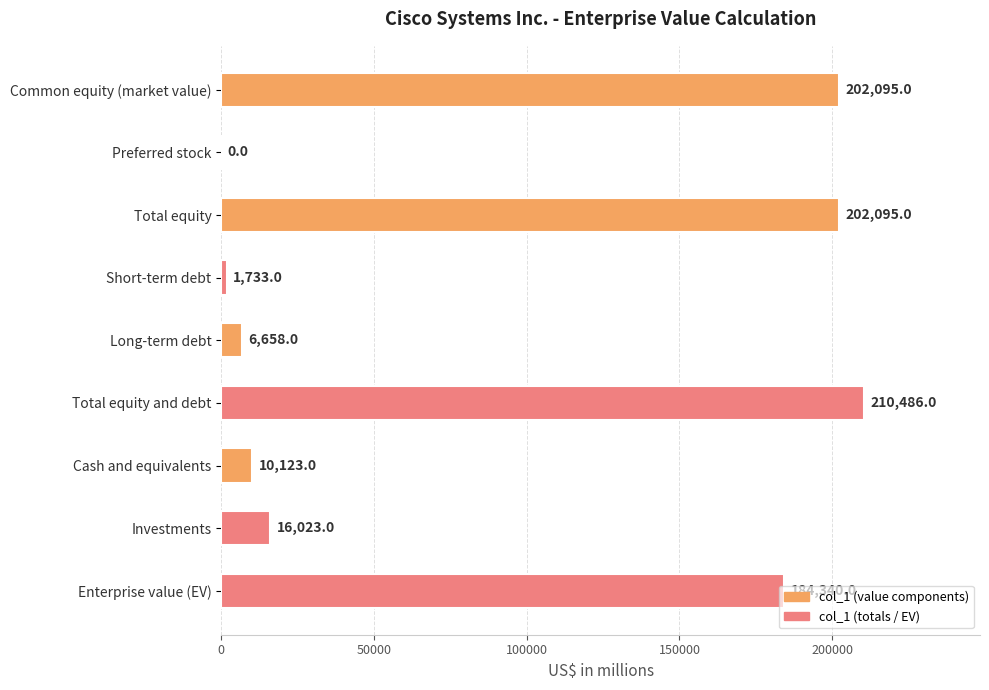

The value at Long-term debt is 6658. True or false?

True